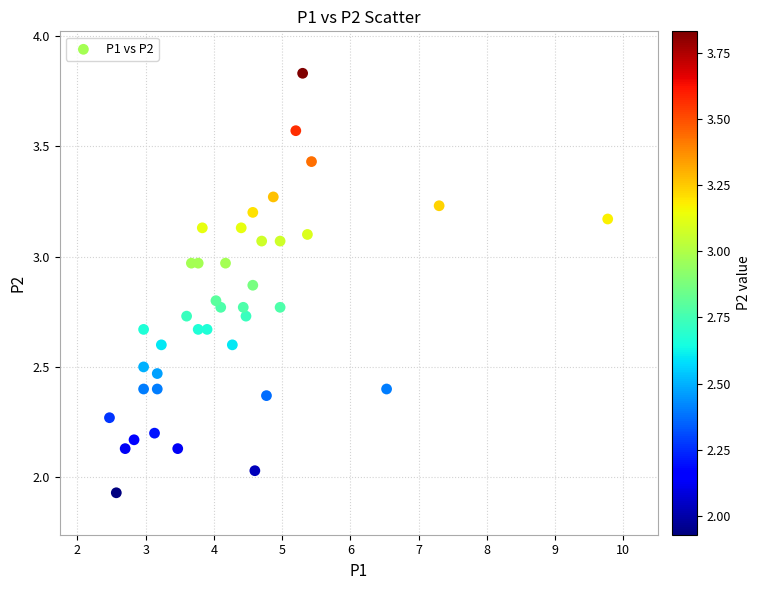

What is the range of X values (max minus min)?

7.3